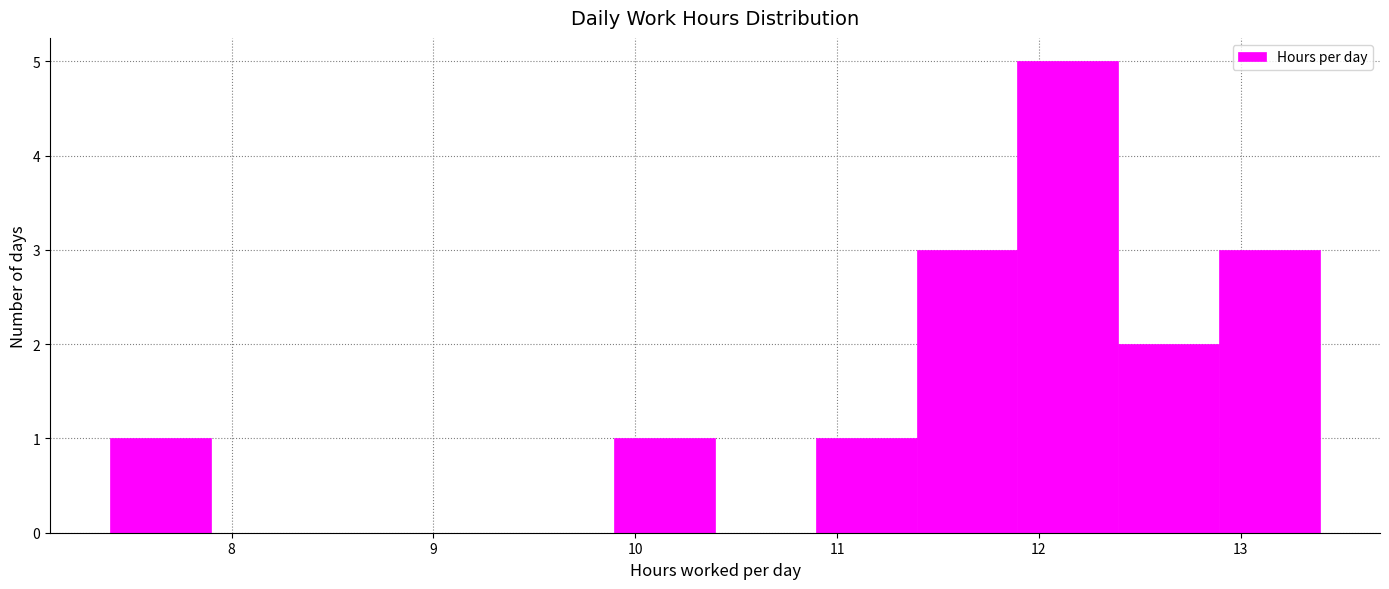

What is the height of the bar covering 7.4 to 7.9 on the x-axis? Neither the bar edges nor the heights are printed on the chart, so give them approximately, as read against the axes.

1